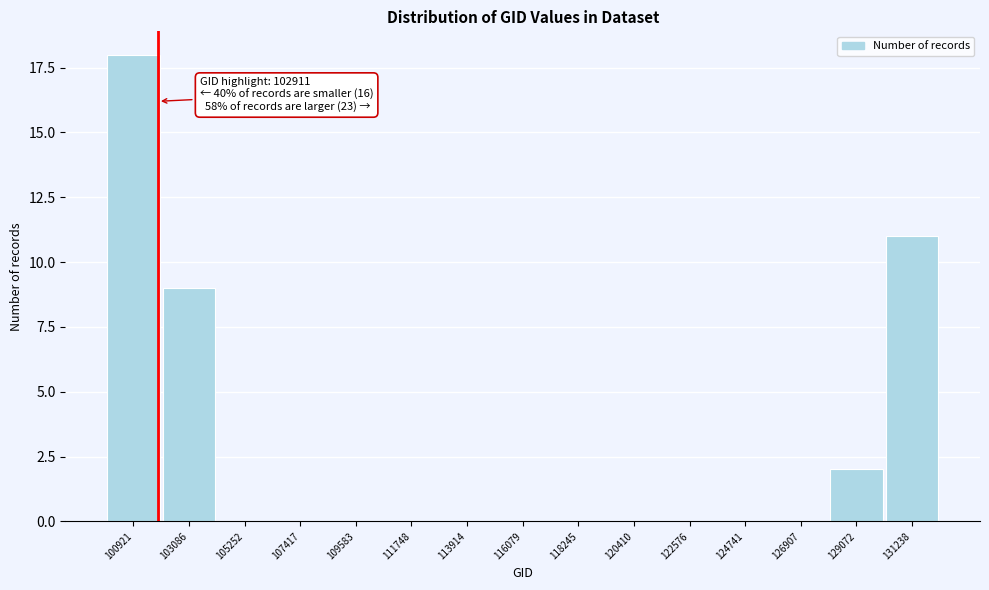

Reading right to left, what are all the values shown in this chart?

131238=11	129072=2	126907=0	124741=0	122576=0	120410=0	118245=0	116079=0	113914=0	111748=0	109583=0	107417=0	105252=0	103086=9	100921=18